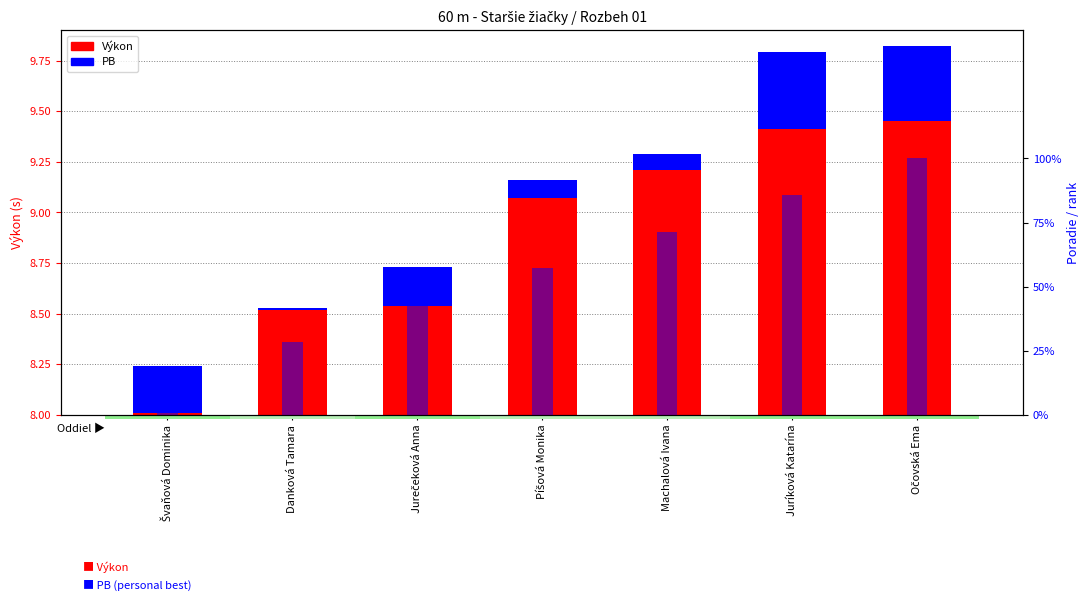

What is the average value of the Poradie (rank) series?

57.1